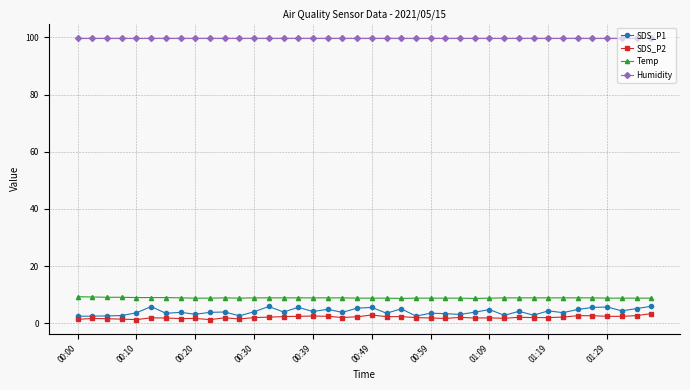

What is the maximum value shown in the chart?

99.9